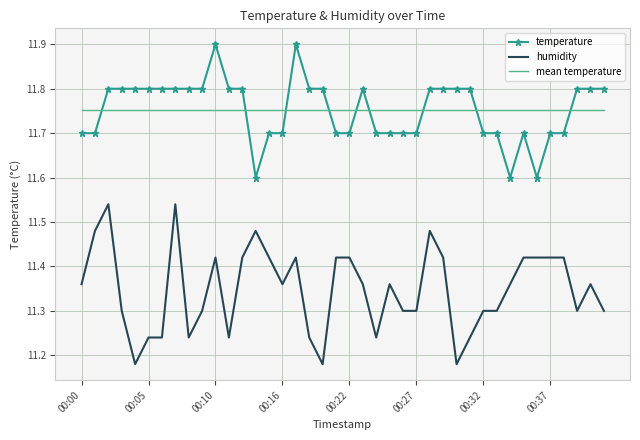

What is the difference between the maximum and minimum values in the humidity series?

0.4